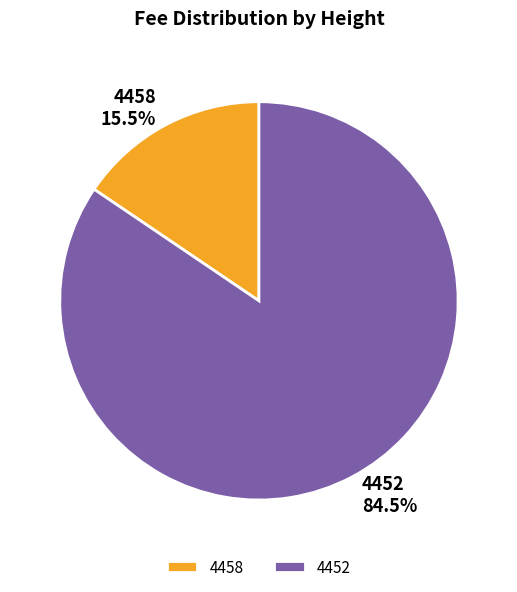

Which category has the biggest portion of the pie?

4452